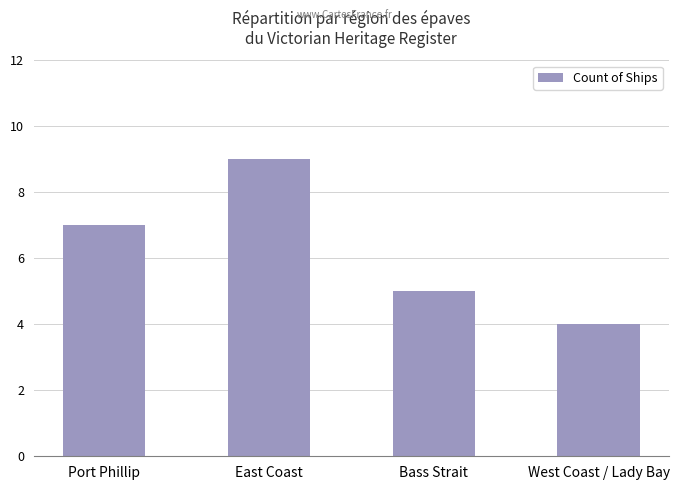

Reading right to left, list all the values displayed in this chart.

West Coast / Lady Bay=4	Bass Strait=5	East Coast=9	Port Phillip=7